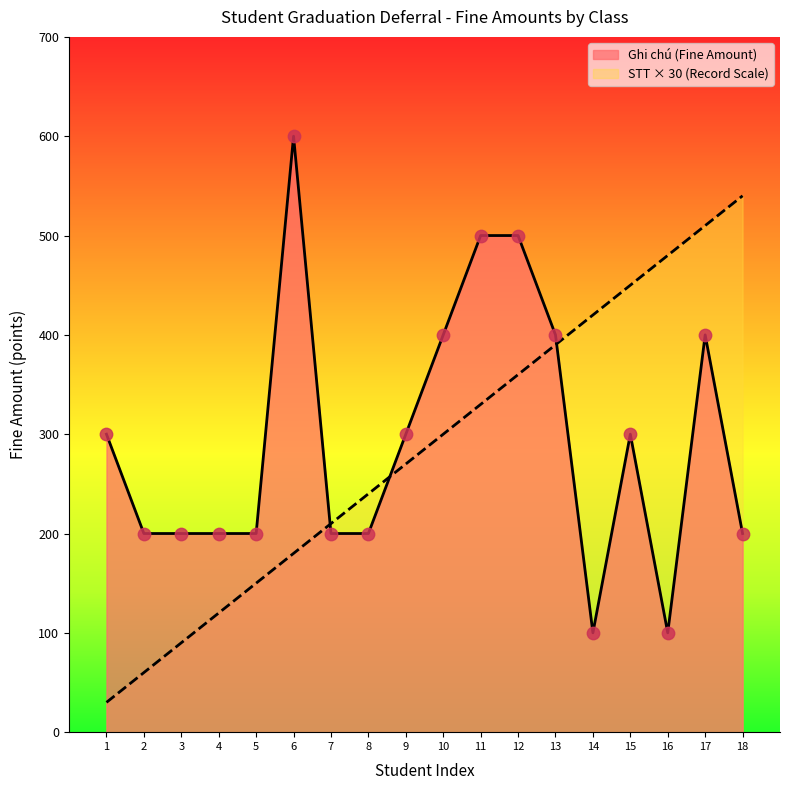

Which series has the widest spread of Y values?

STT (Record Index)